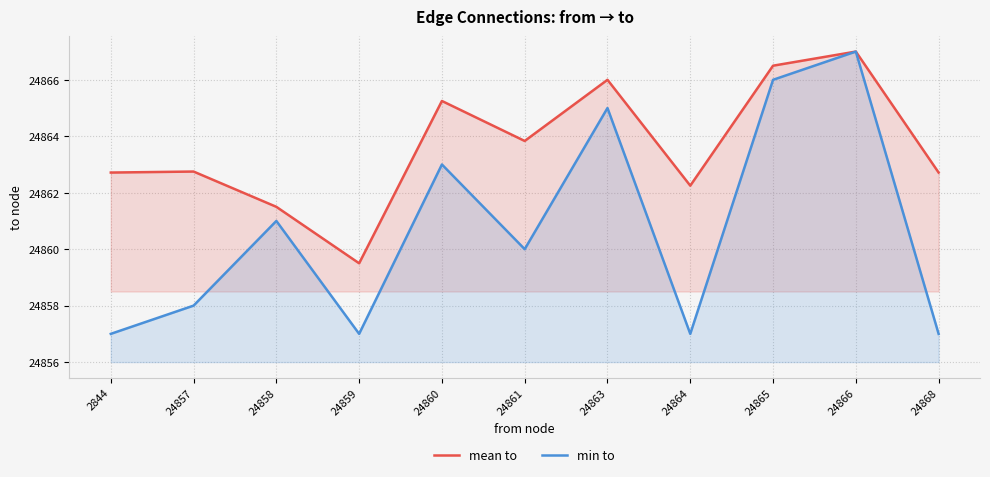

What are all the series names shown in the legend?

mean to, min to